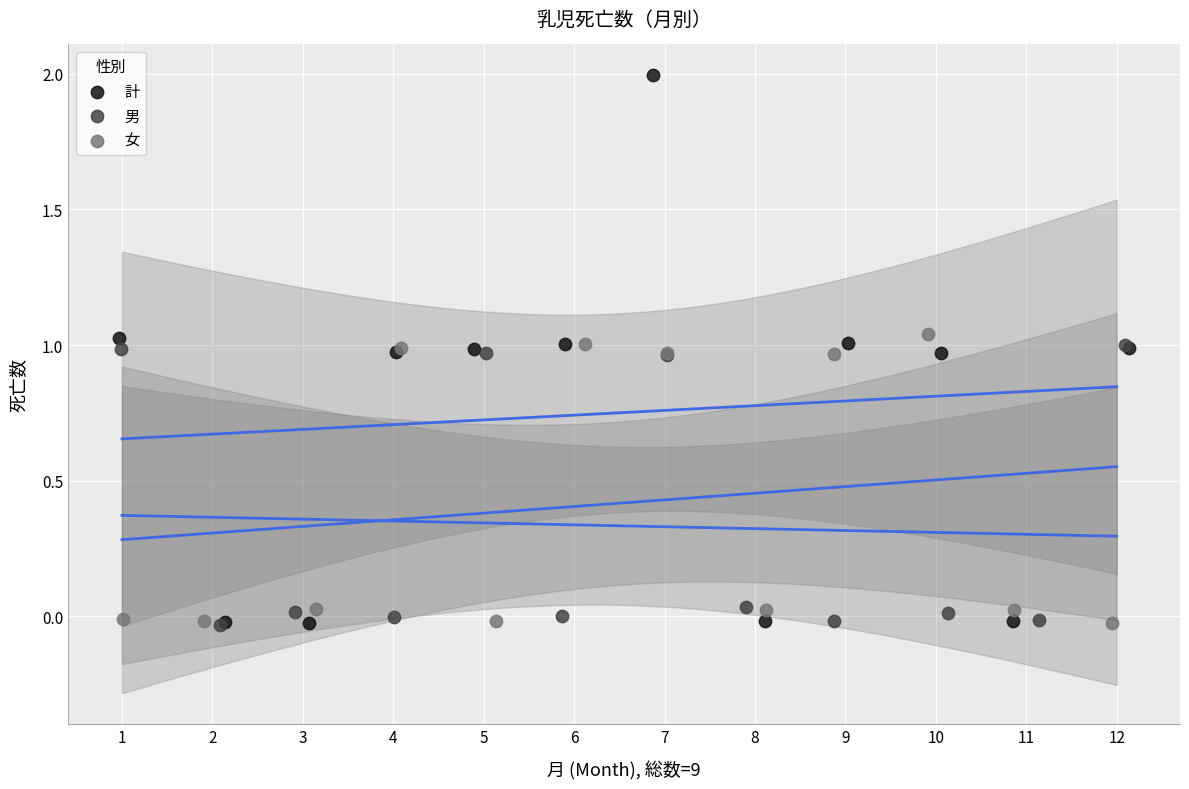

Which series has the largest Y range (max minus min)?

計